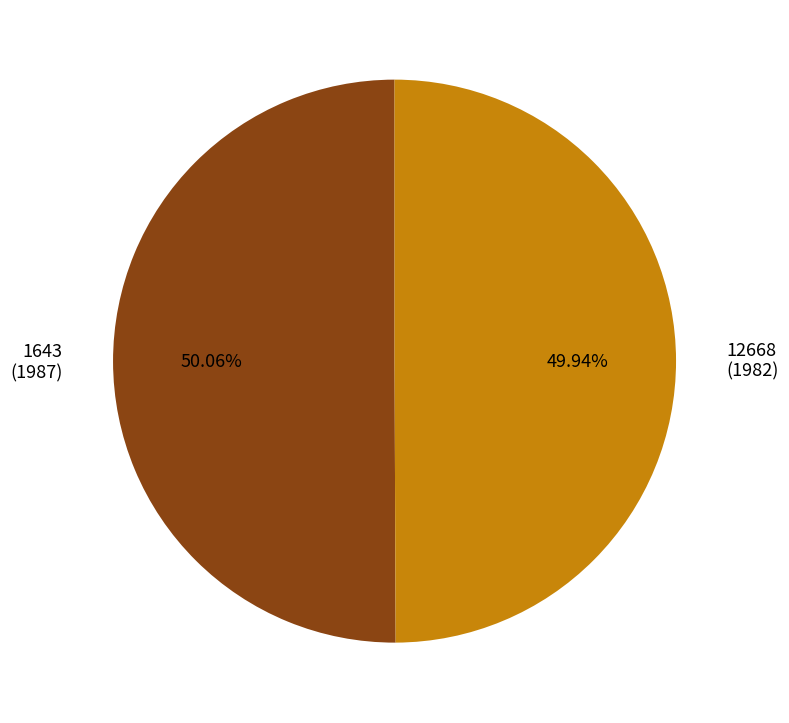

Approximately how many times larger is the value at 1643 compared to 12668?

1.0